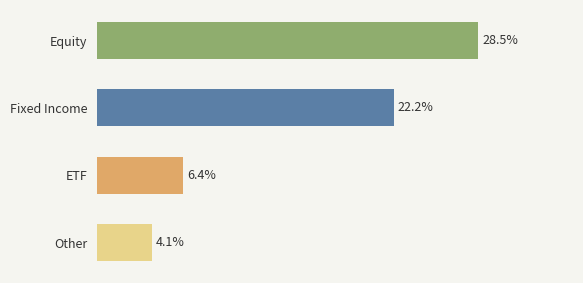

Which has a higher value, Other or Fixed Income?

Fixed Income